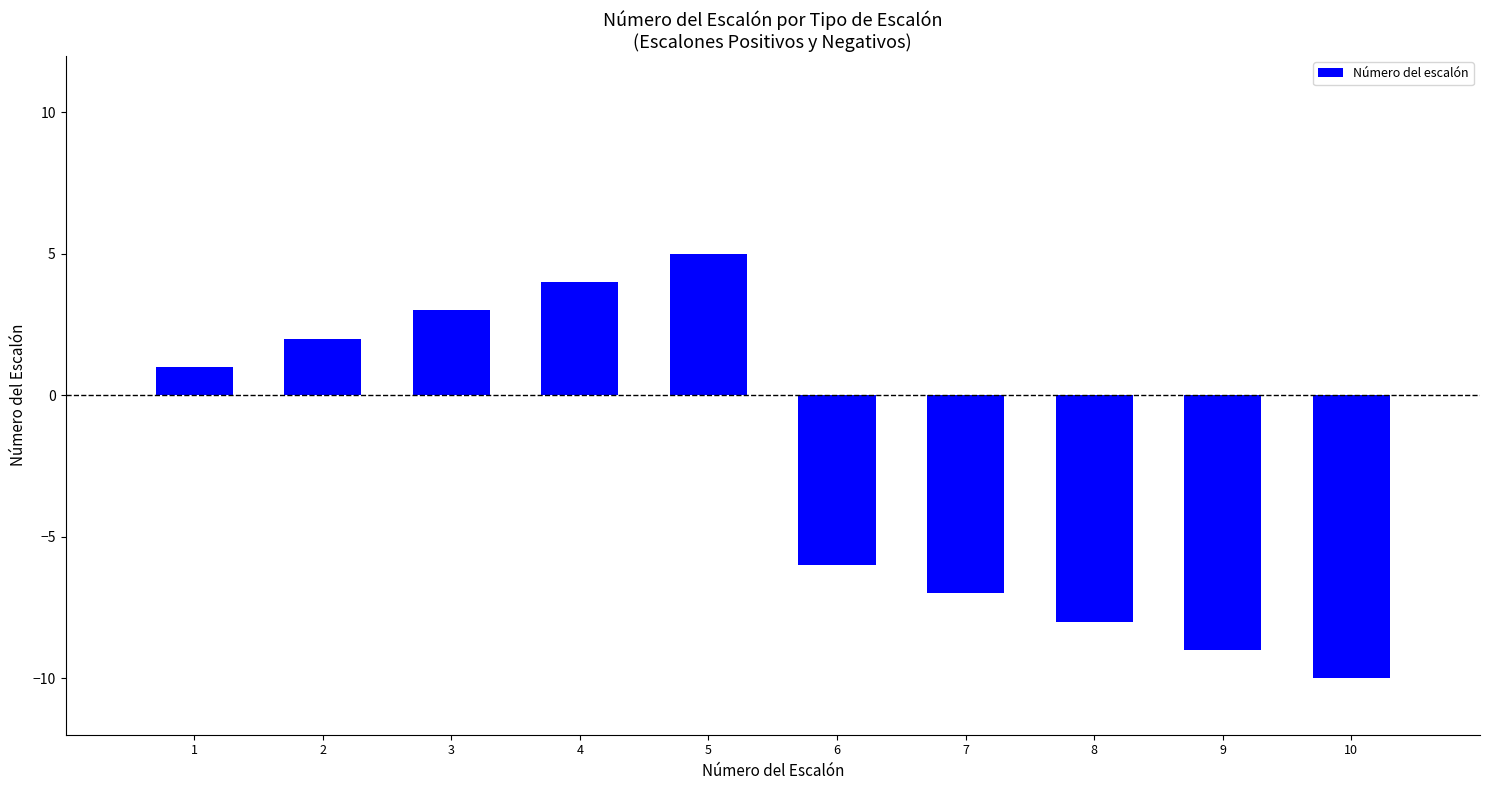

Between 6 and 2, which is larger?

2